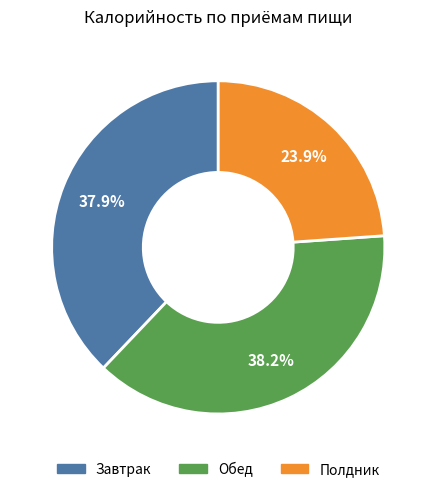

Is it true that Обед is 33% of the pie?

False